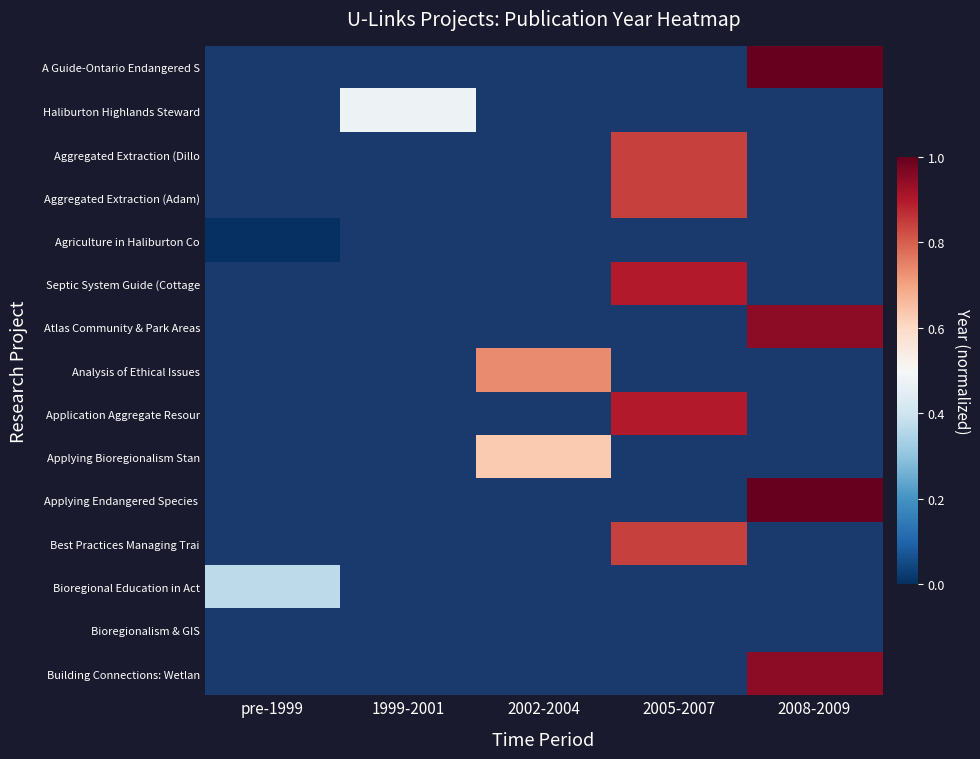

Which label corresponds to the largest value in the chart?

2008-2009